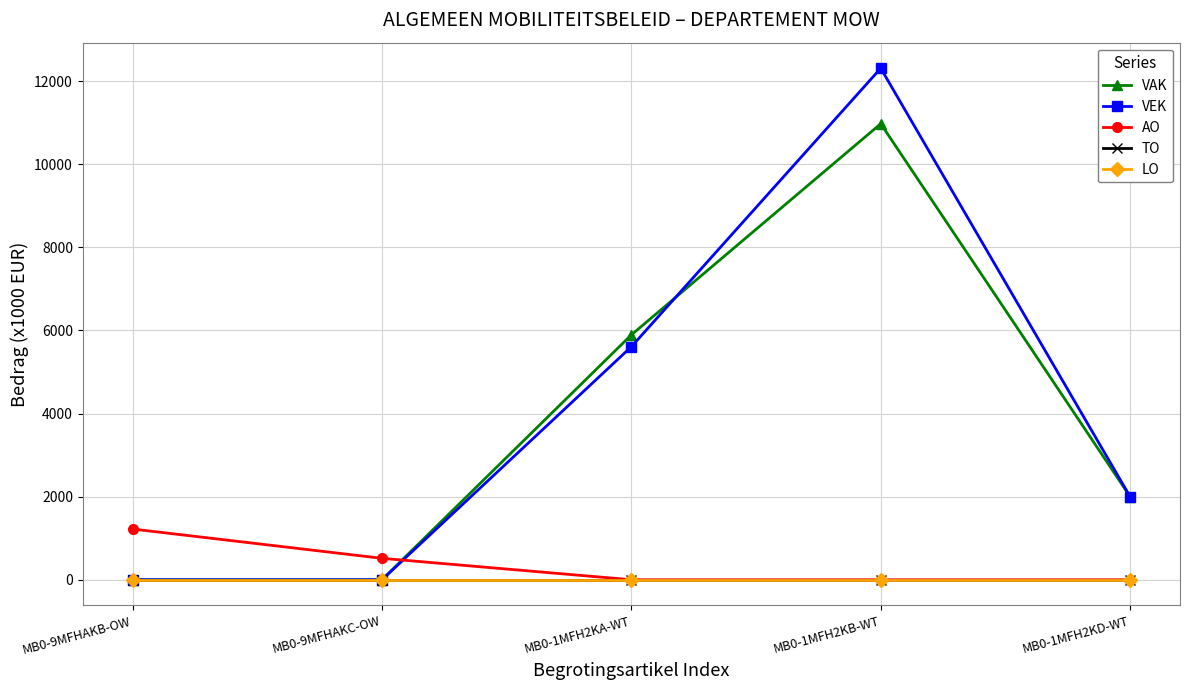

Reading right to left, extract all data points from this chart.

VAK: MB0-1MFH2KD-WT=2000	MB0-1MFH2KB-WT=10975	MB0-1MFH2KA-WT=5894	MB0-9MFHAKC-OW=0	MB0-9MFHAKB-OW=0
VEK: MB0-1MFH2KD-WT=2000	MB0-1MFH2KB-WT=12311	MB0-1MFH2KA-WT=5609	MB0-9MFHAKC-OW=0	MB0-9MFHAKB-OW=0
AO: MB0-1MFH2KD-WT=0	MB0-1MFH2KB-WT=0	MB0-1MFH2KA-WT=0	MB0-9MFHAKC-OW=516	MB0-9MFHAKB-OW=1221
TO: MB0-1MFH2KD-WT=0	MB0-1MFH2KB-WT=0	MB0-1MFH2KA-WT=0	MB0-9MFHAKC-OW=0	MB0-9MFHAKB-OW=0
LO: MB0-1MFH2KD-WT=0	MB0-1MFH2KB-WT=0	MB0-1MFH2KA-WT=0	MB0-9MFHAKC-OW=0	MB0-9MFHAKB-OW=0